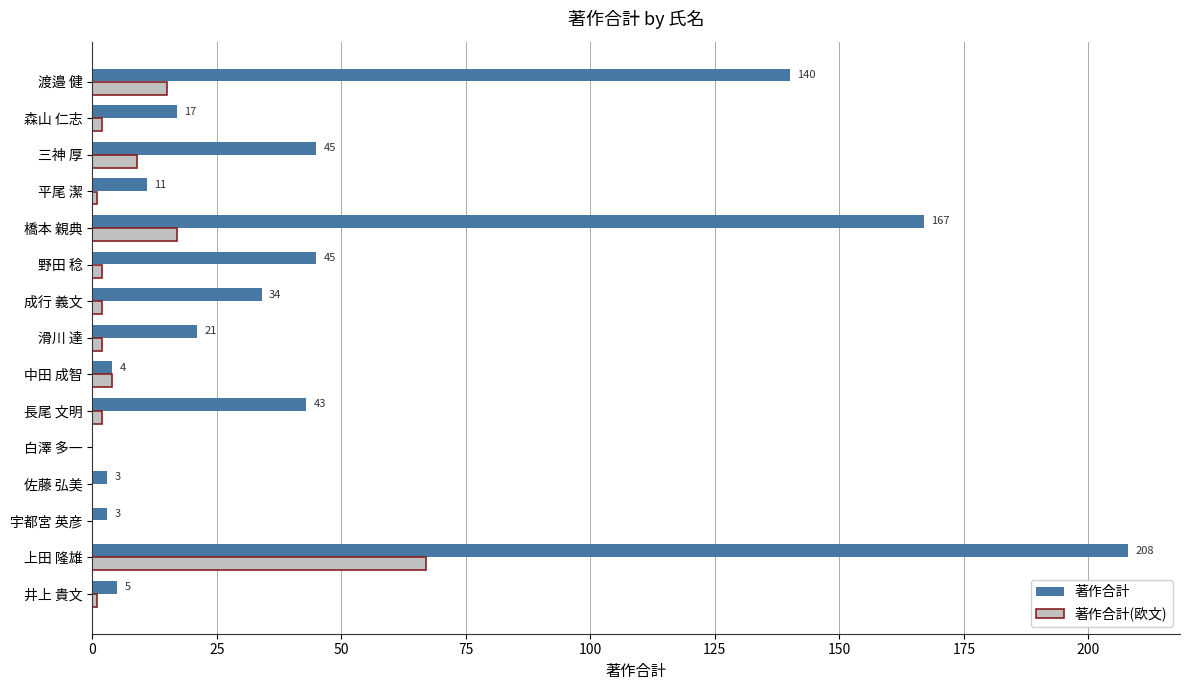

How many categories are shown in the chart?

15